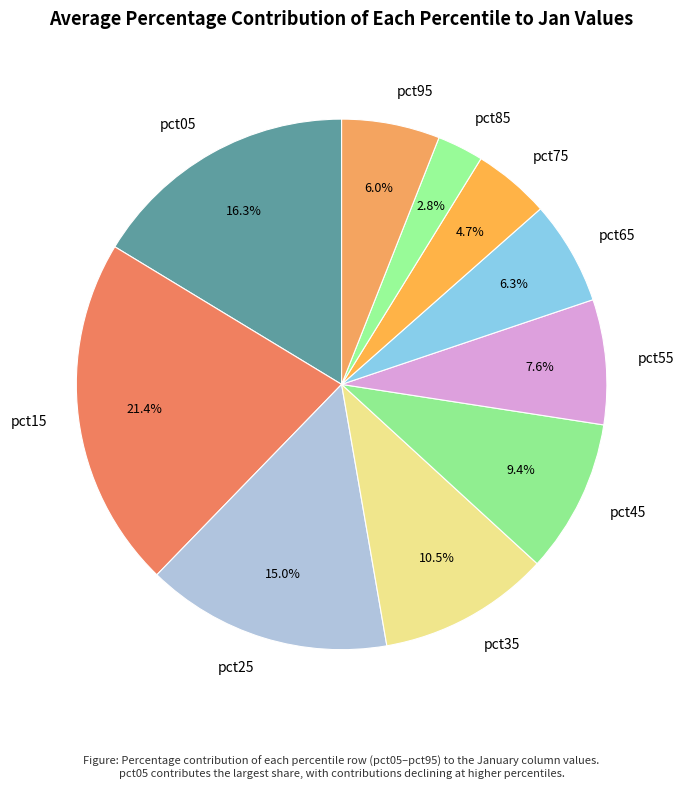

Between pct55 and pct05, which is larger?

pct05